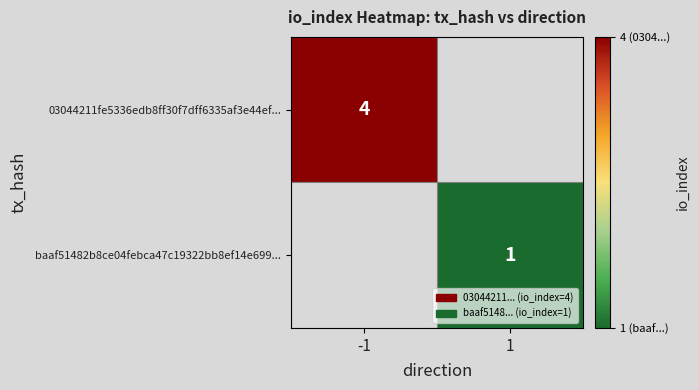

True or false: 03044211fe5336edb8ff30f7dff6335af3e44ef... has a value of 4 at -1.

True